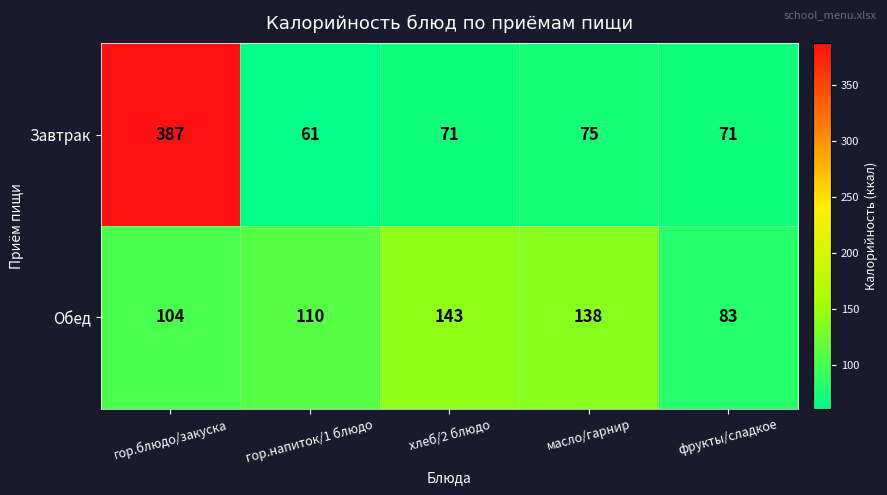

What is the maximum value for Обед?

143